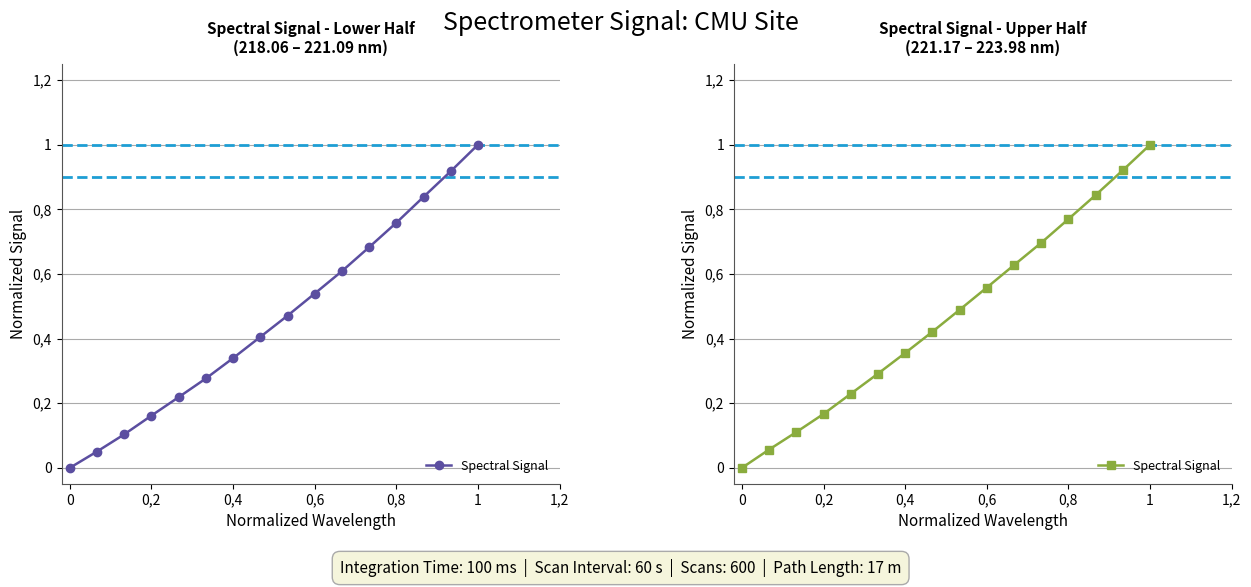

True or false: there are more than 1 points higher than both neighbors.

False